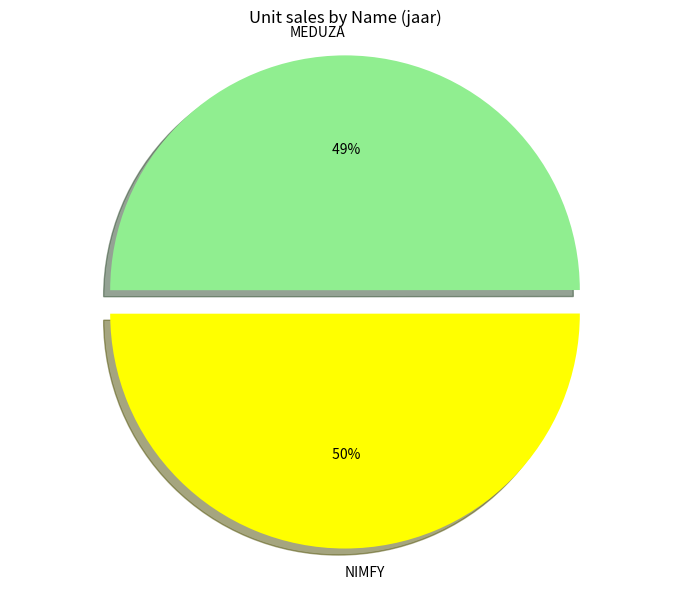

To the nearest percent, what portion does NIMFY represent?

50%